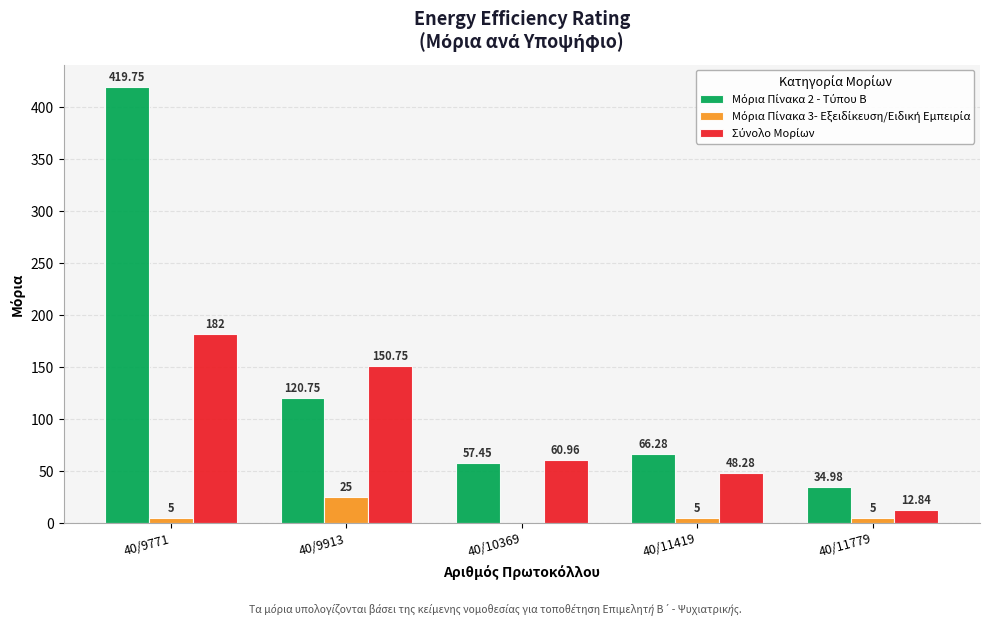

How many distinct data groups are displayed?

3